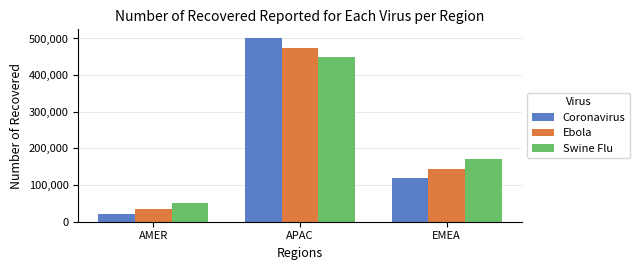

List the series in order of their peak value, highest first.

Coronavirus, Ebola, Swine Flu